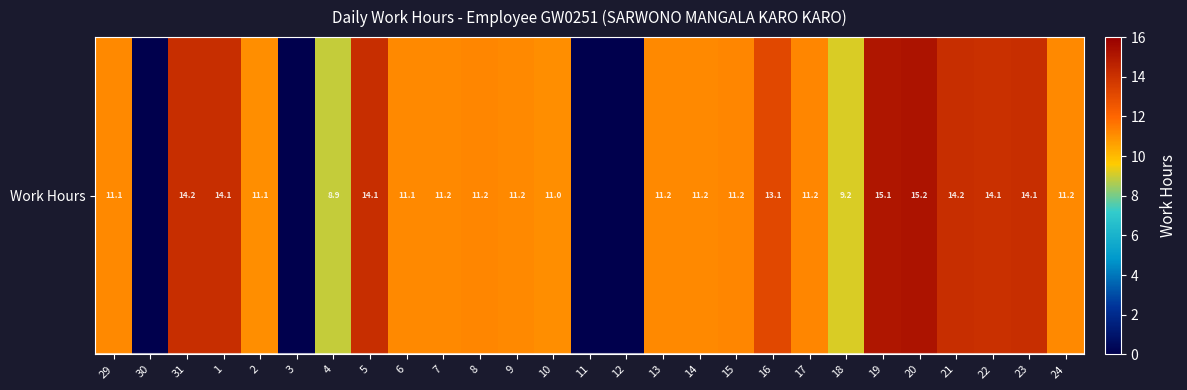

What is the difference between the maximum and minimum values?

15.2